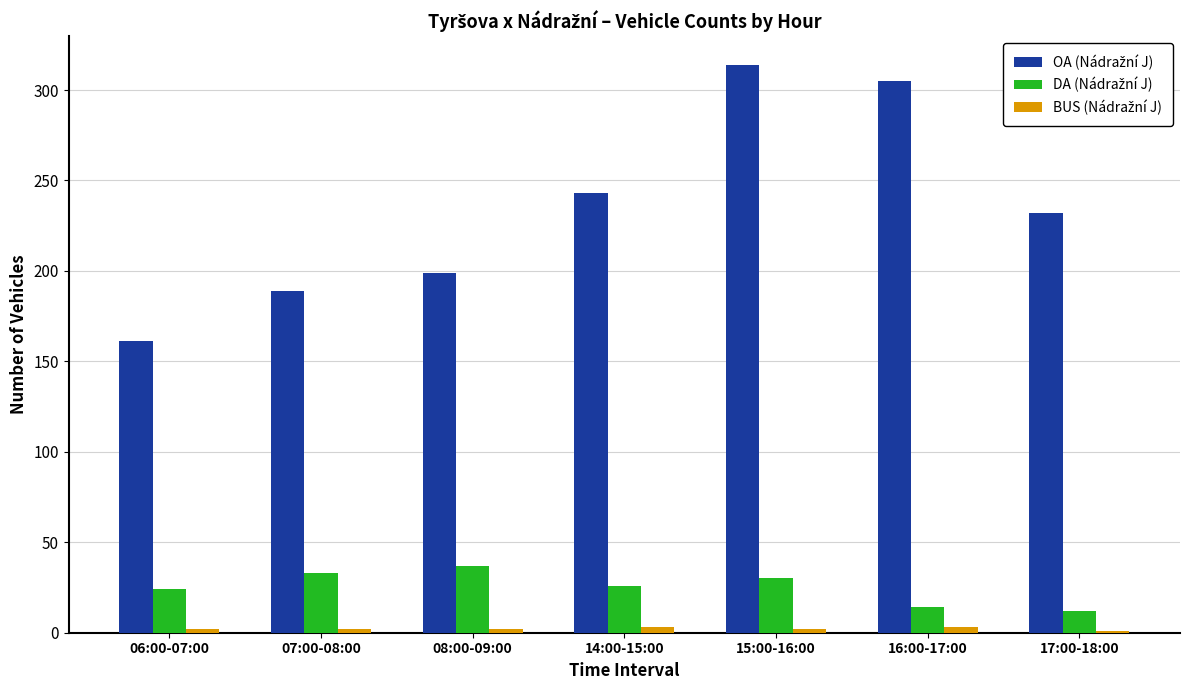

At which category is the sum across all series the highest?

15:00-16:00